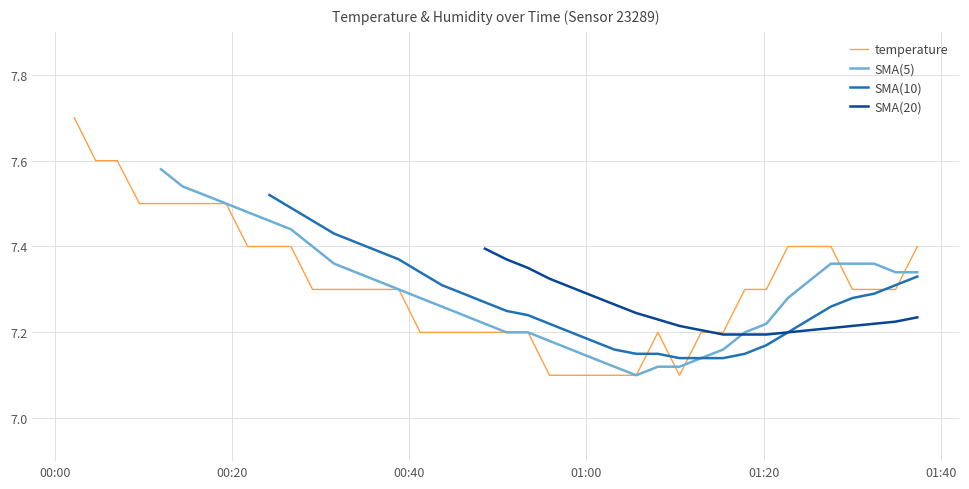

What is the minimum value shown in the chart?

7.1